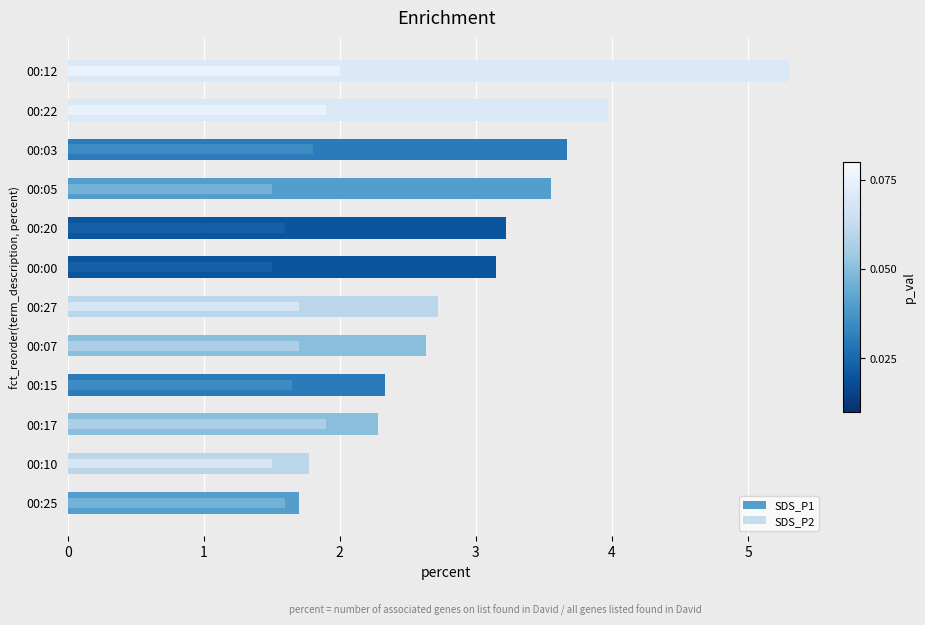

Rank the categories by SDS_P2 value from highest to lowest.

00:12, 00:17, 00:22, 00:03, 00:07, 00:27, 00:15, 00:25, 00:20, 00:10, 00:00, 00:05